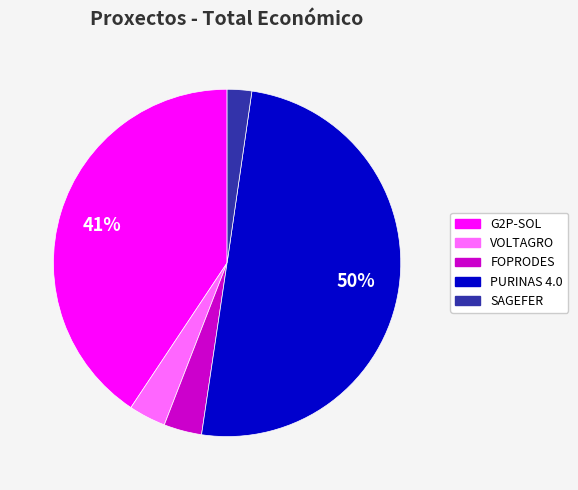

To the nearest percent, what portion does G2P-SOL represent?

41%